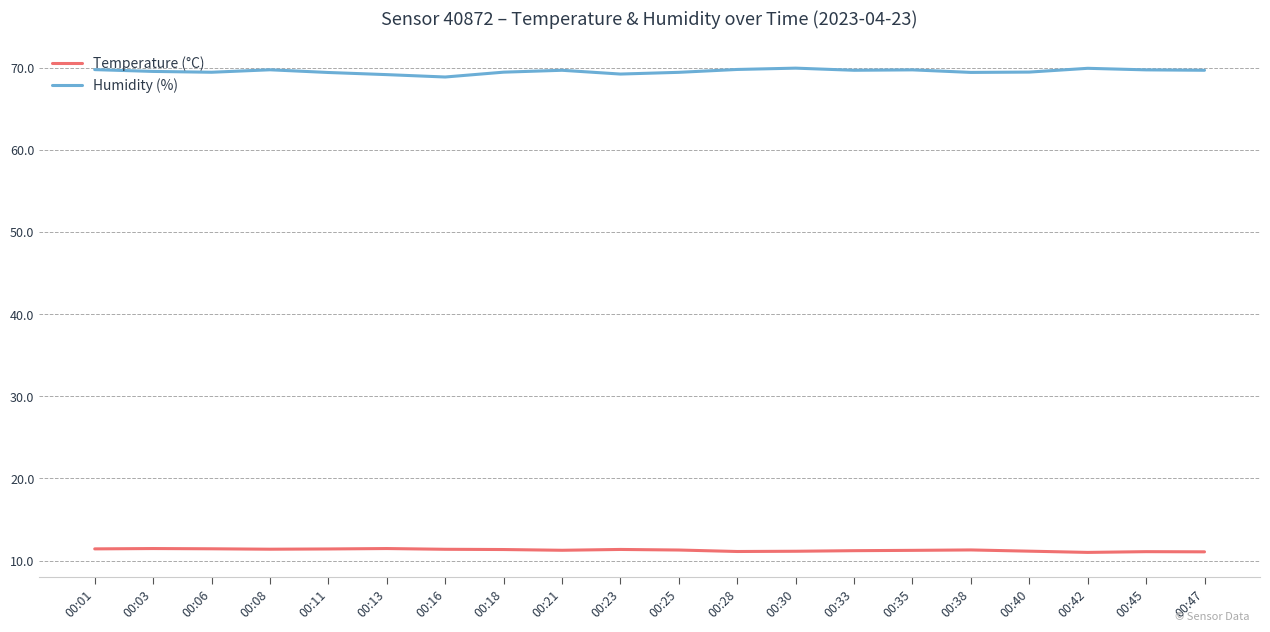

What is the difference between the maximum and second lowest values in the Humidity (%) series?

0.8